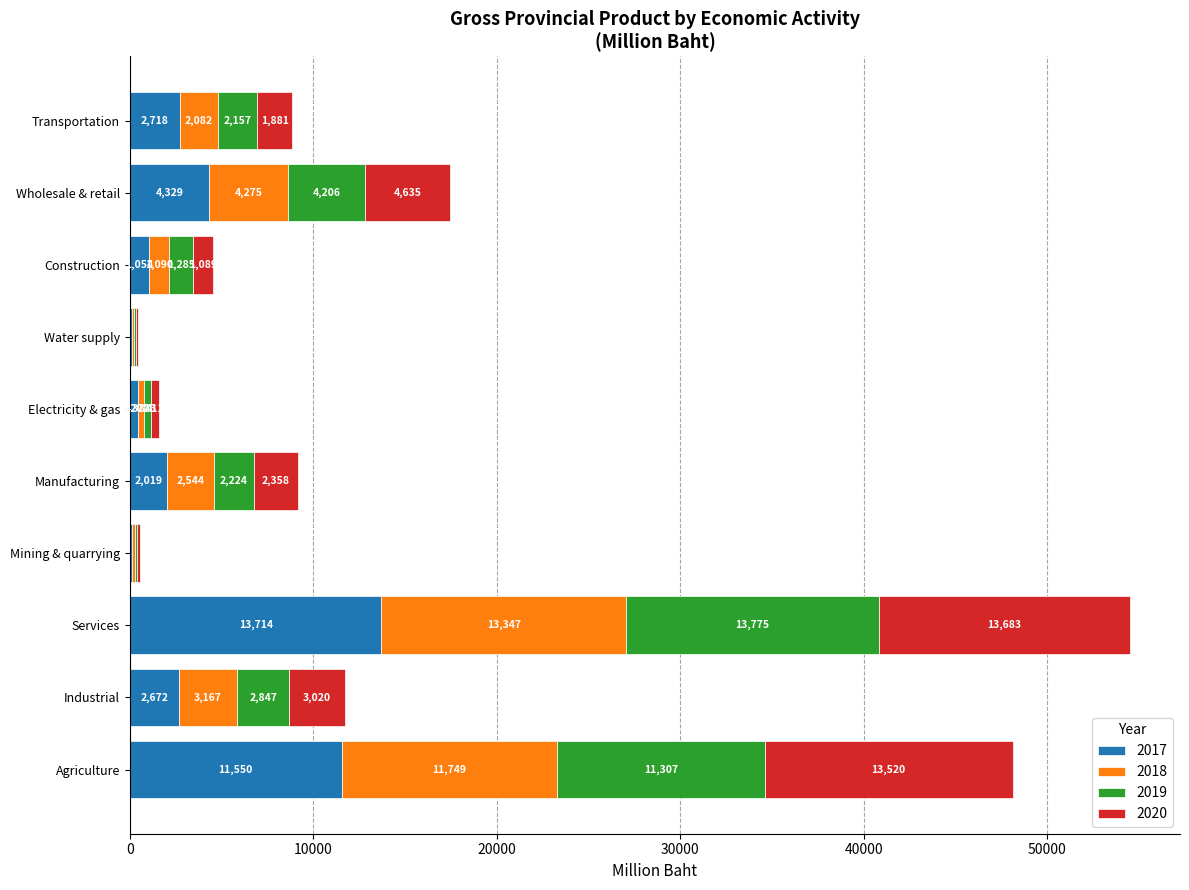

Which category has the highest value in the 2017 series?

Services